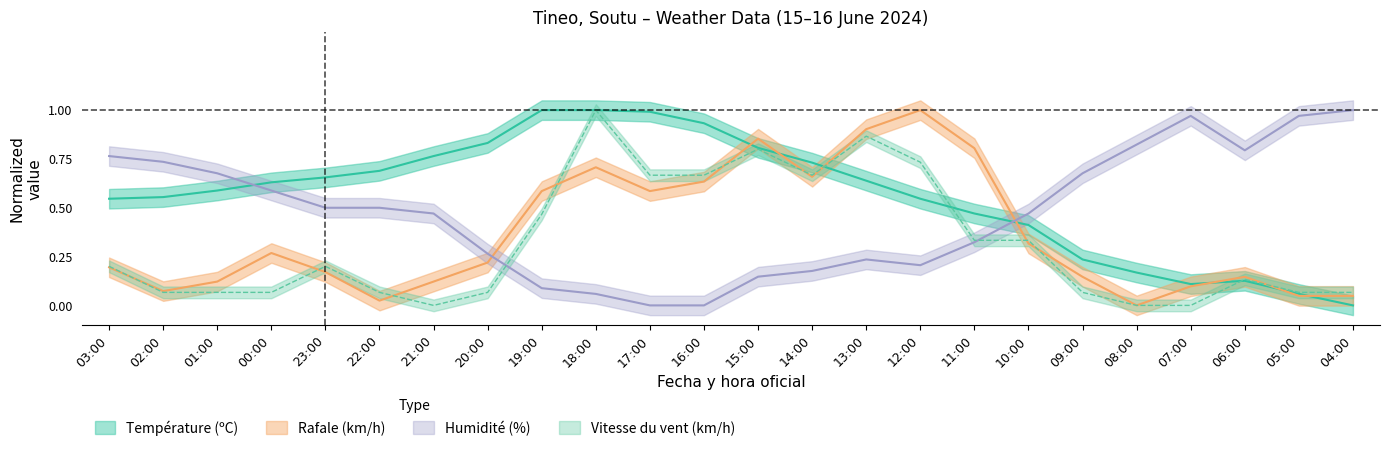

At which category is the sum across all series the highest?

18:00